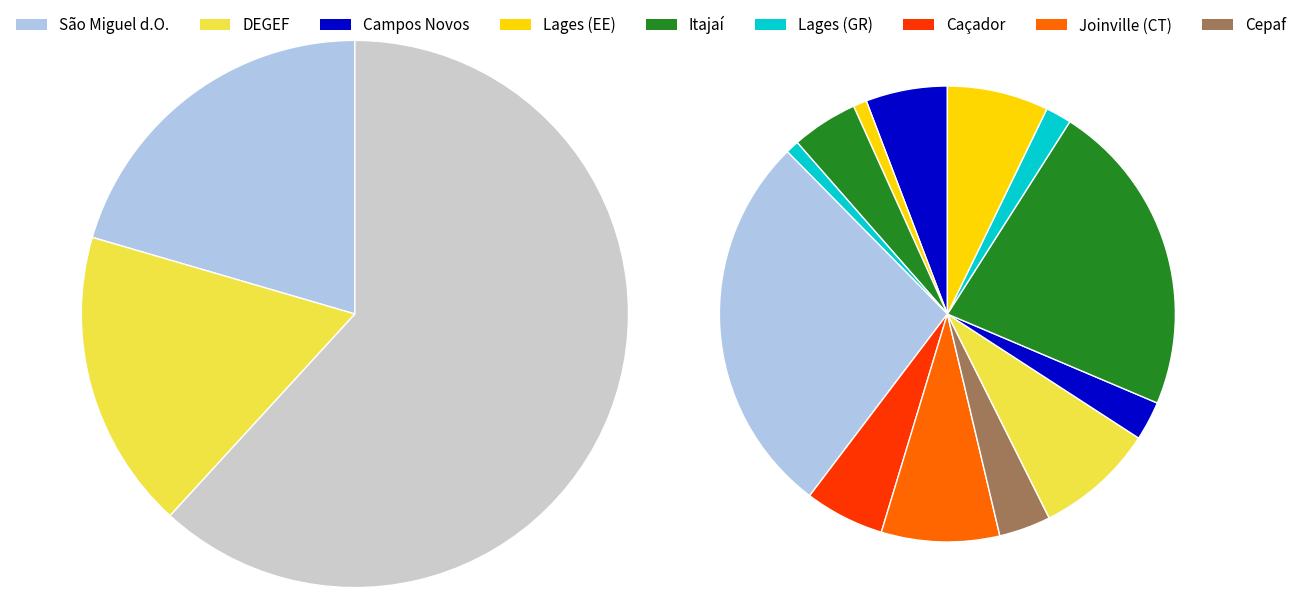

True or false: DEGEF accounts for 18% of the total.

True